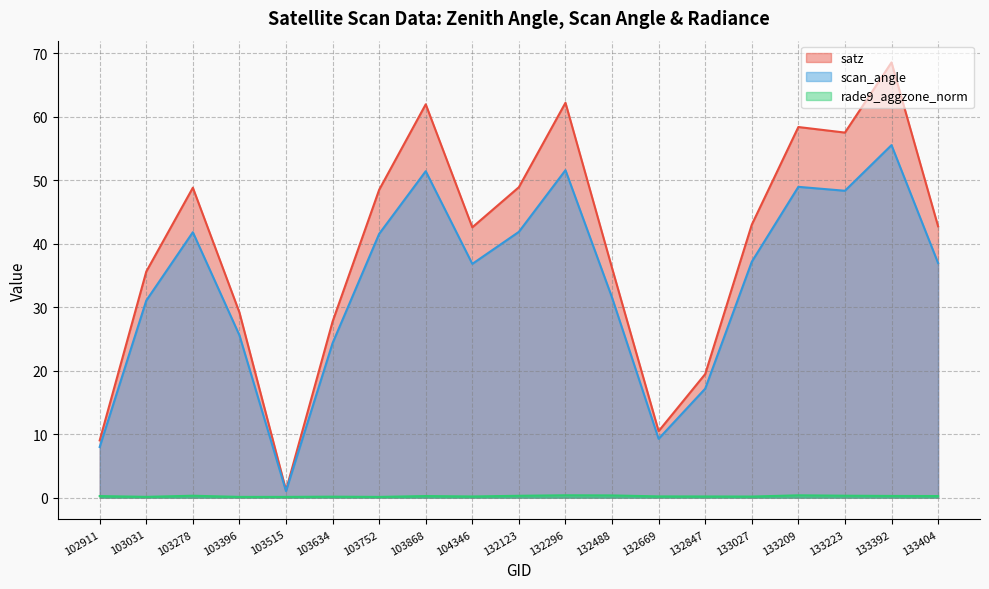

Reading left to right, list all the values displayed in this chart.

satz: 102911=9.0	103031=35.6	103278=48.8	103396=29.2	103515=1.2	103634=27.7	103752=48.5	103868=61.9	104346=42.6	132123=48.9	132296=62.2	132488=36.2	132669=10.5	132847=19.5	133027=43.0	133209=58.4	133223=57.5	133392=68.5	133404=42.7
scan_angle: 102911=8.0	103031=31.0	103278=41.8	103396=25.6	103515=1.0	103634=24.3	103752=41.5	103868=51.4	104346=36.8	132123=41.9	132296=51.6	132488=31.5	132669=9.3	132847=17.2	133027=37.1	133209=48.9	133223=48.3	133392=55.5	133404=36.9
rade9_aggzone_norm: 102911=0.3	103031=0.1	103278=0.3	103396=0.1	103515=0.1	103634=0.2	103752=0.1	103868=0.3	104346=0.2	132123=0.3	132296=0.4	132488=0.4	132669=0.2	132847=0.2	133027=0.2	133209=0.4	133223=0.3	133392=0.3	133404=0.3